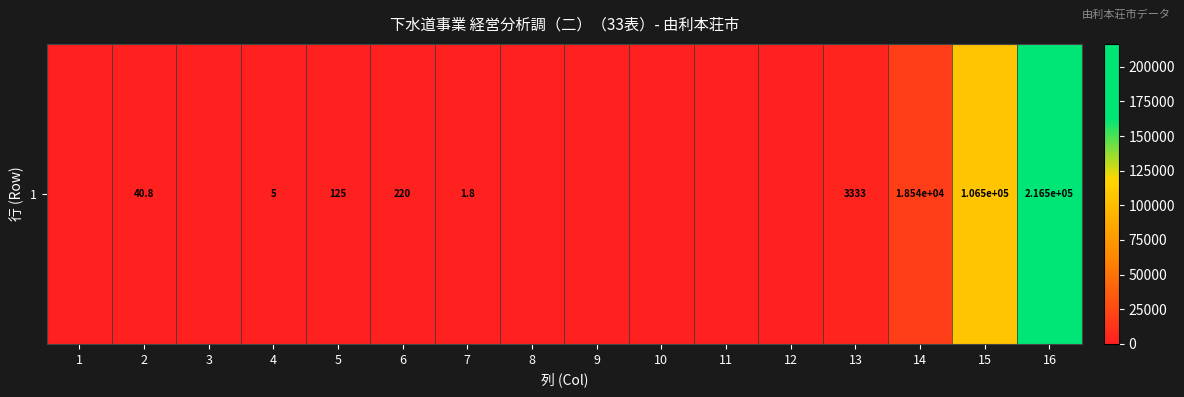

What is the greatest value displayed?

216543.0